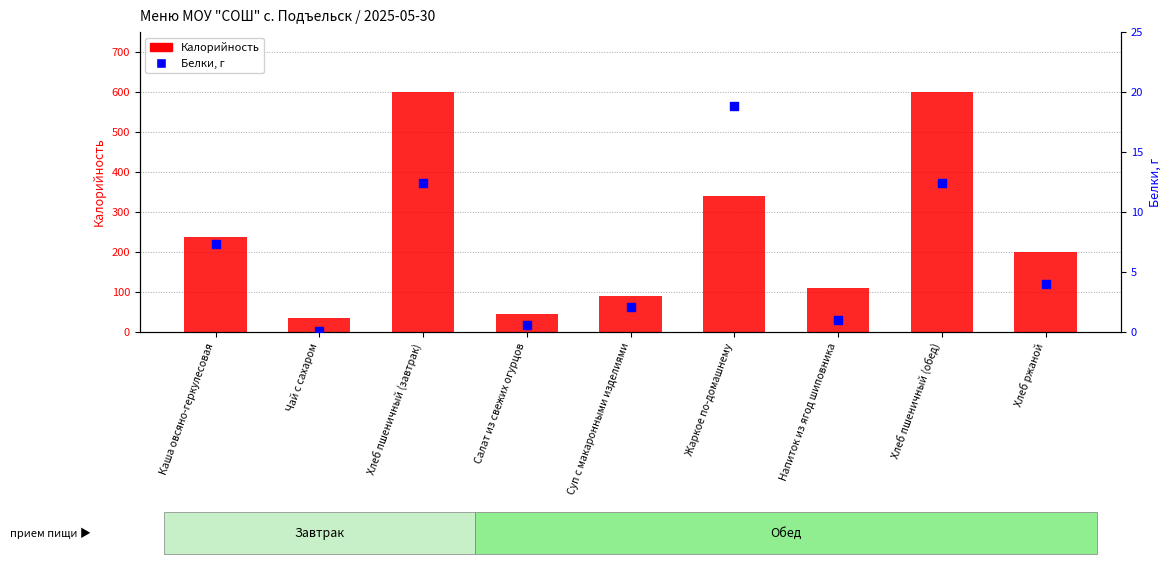

What is the total value across all series at Салат из свежих огурцов?

44.6